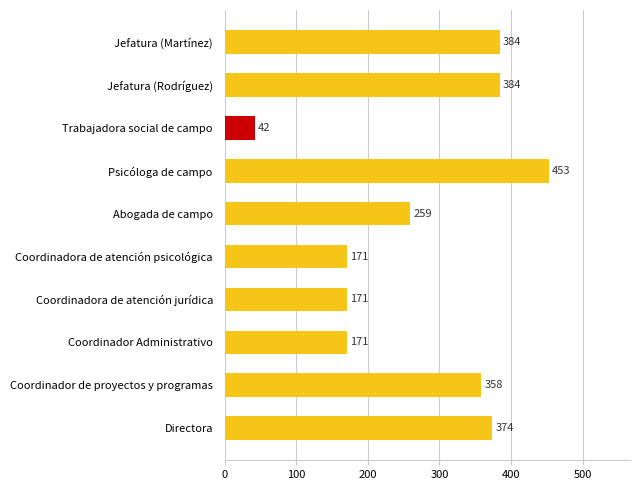

How many data points are less than 358?

5